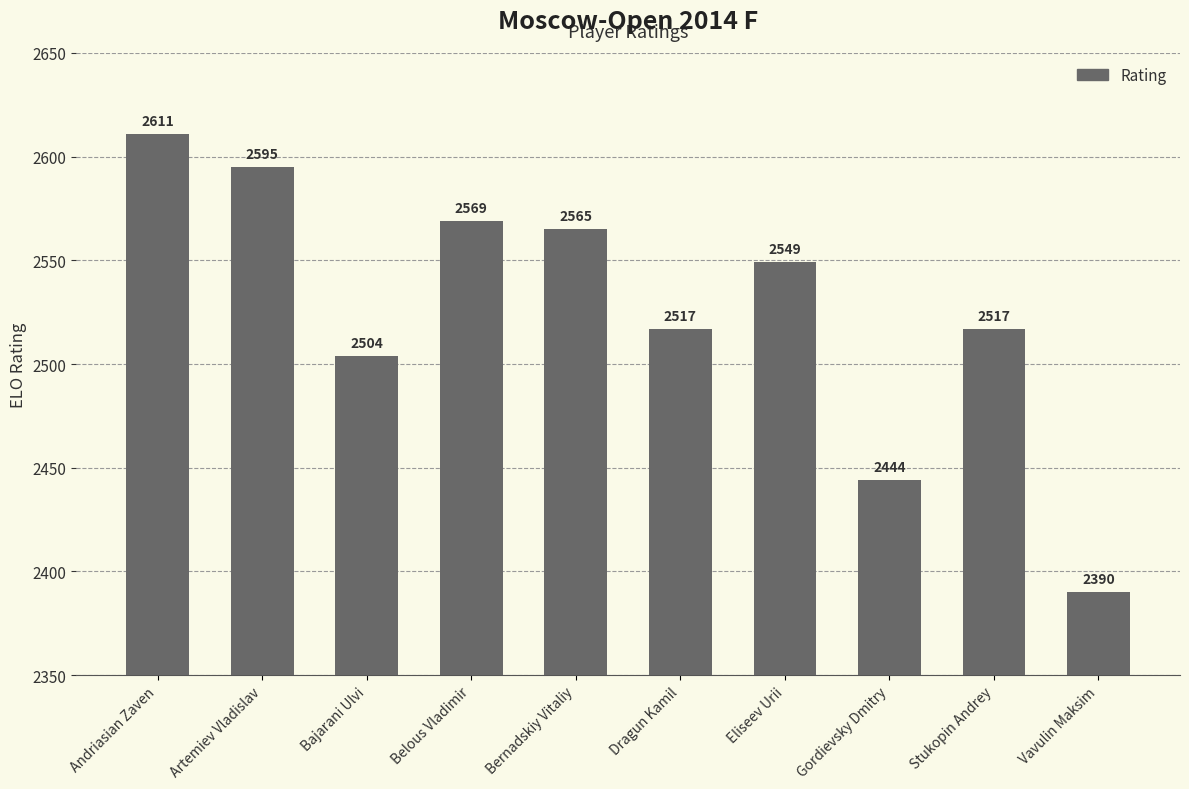

What is the smallest value displayed?

2390